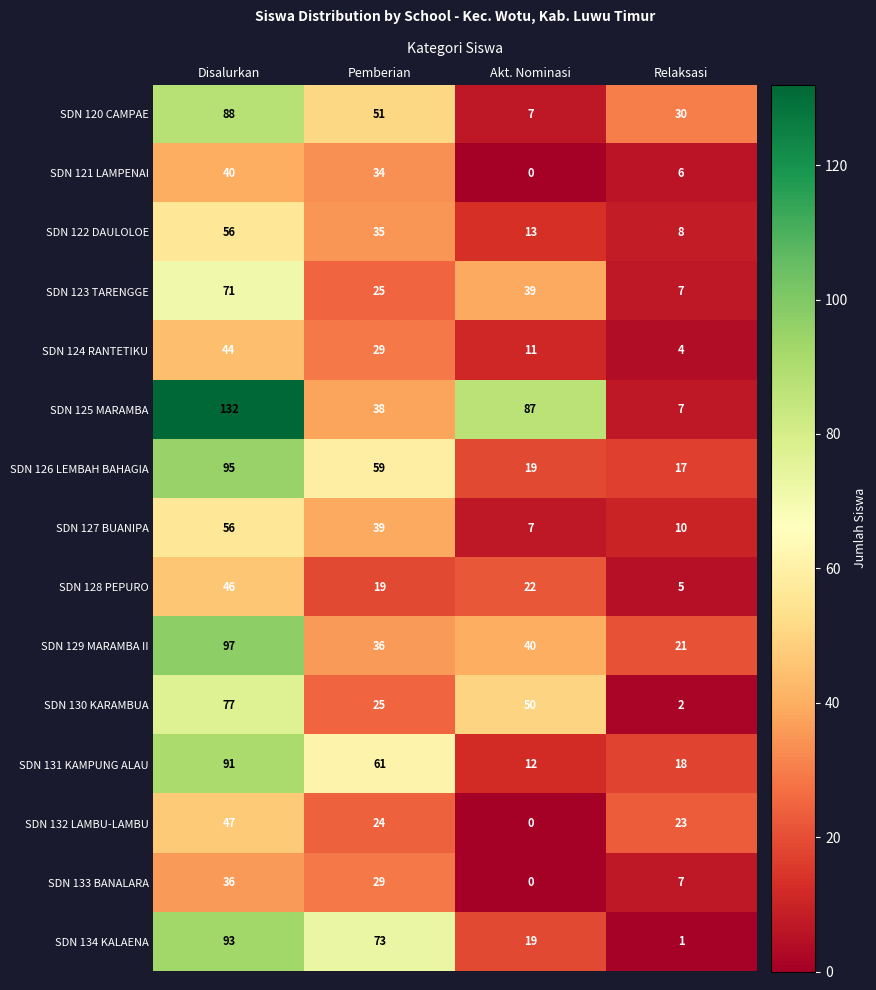

Read the SDN 122 DAULOLOE value at Relaksasi, to the nearest 5.

10